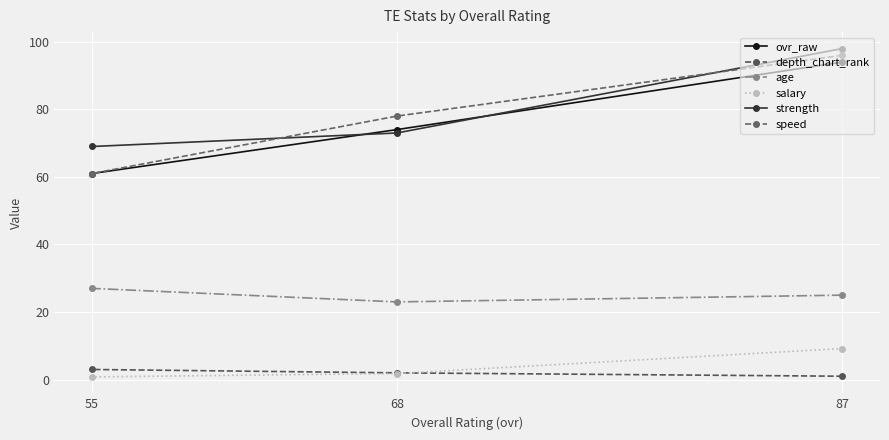

Which series has the widest spread of values?

speed